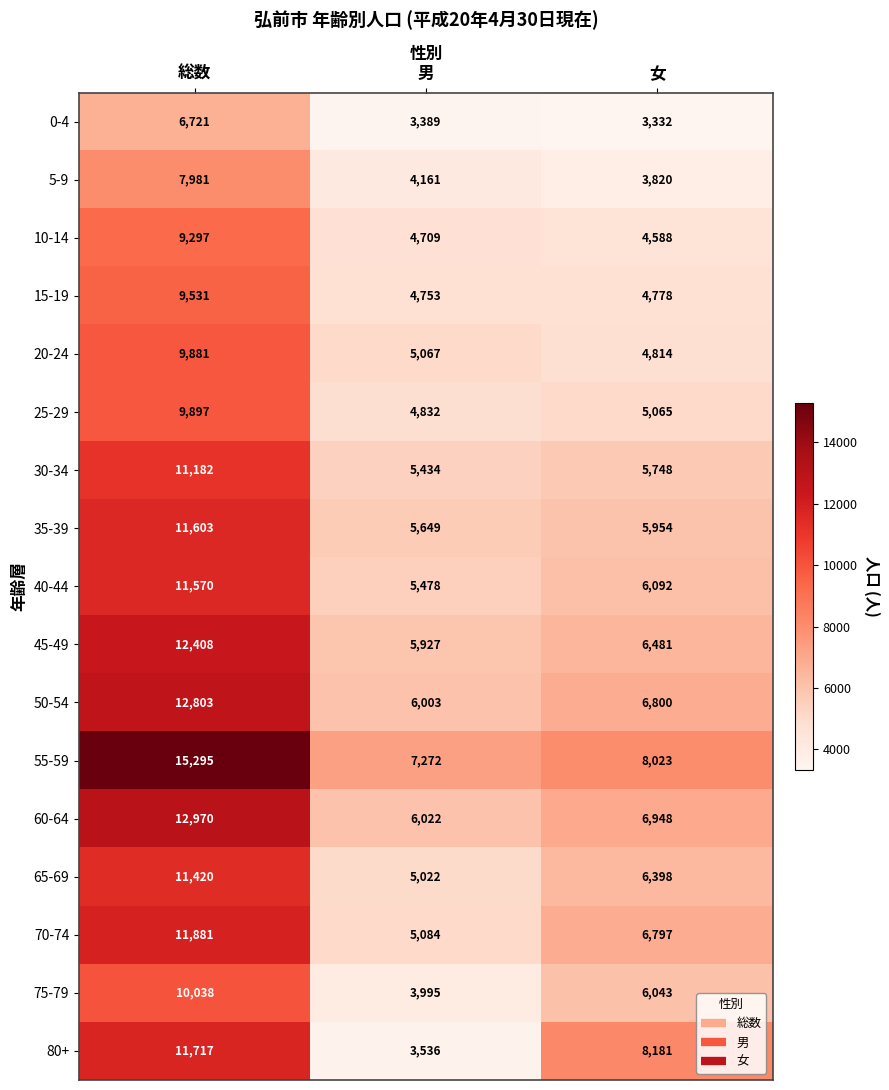

What is the greatest value displayed?

15295